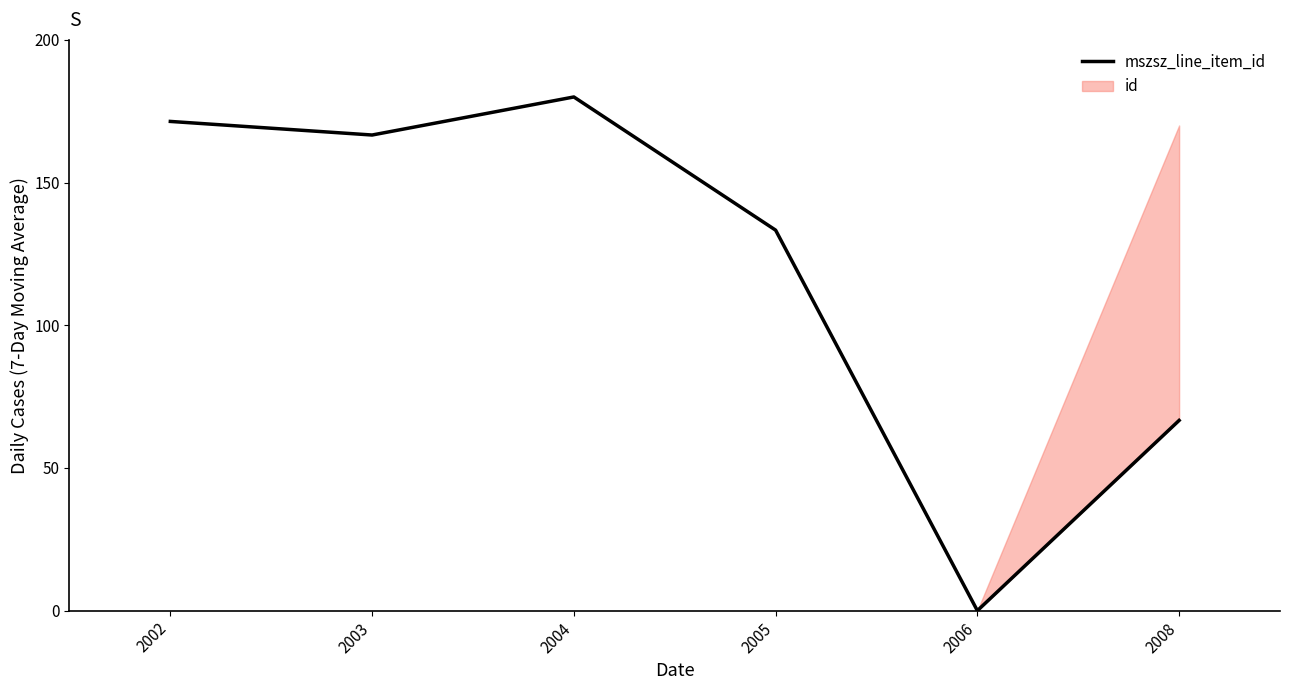

Reading left to right, transcribe all the data shown in this chart.

171.4	166.7	180.0	133.3	0.0	66.7